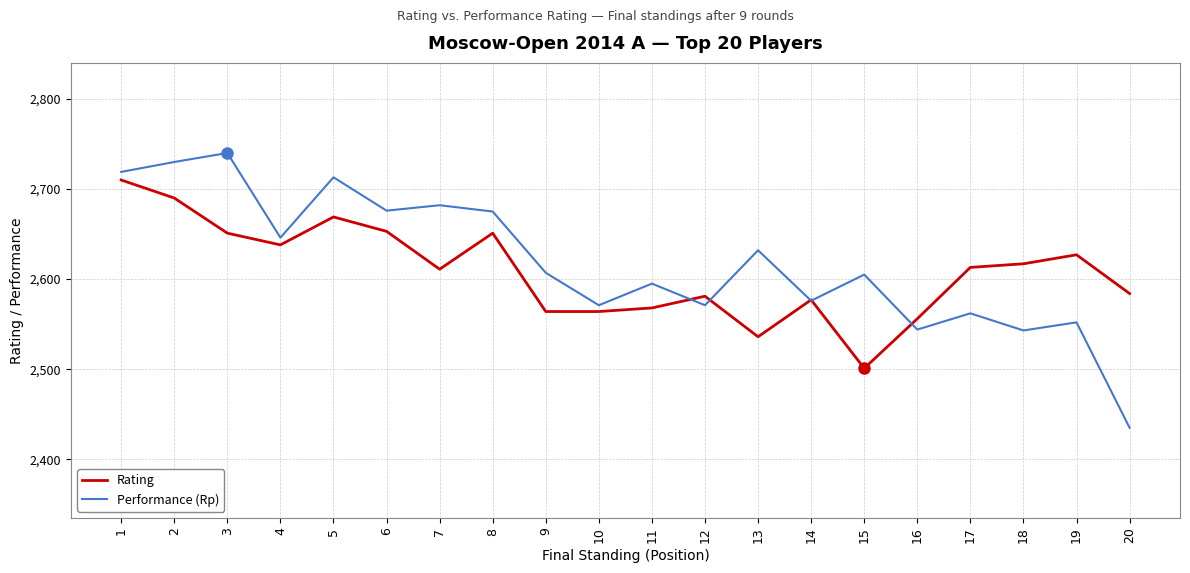

What is the average value of the Rating series?

2608